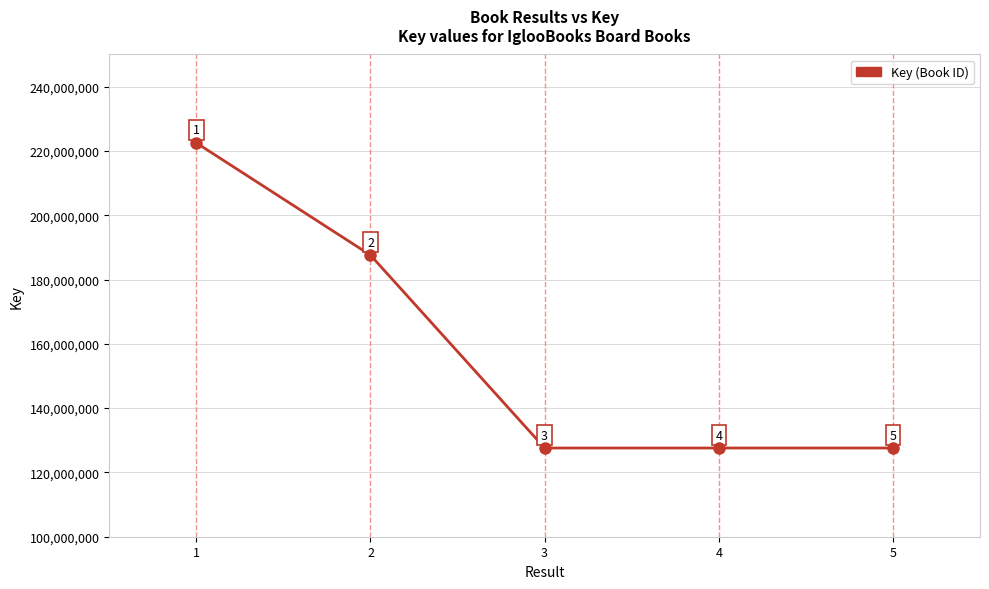

Approximately how many times larger is the value at 1 compared to 3?

1.7